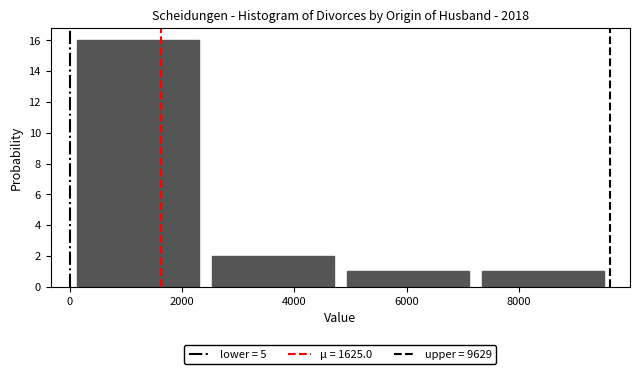

Reading left to right, list every bar in this chart as the range it spans on the x-axis followed by its height. Neither the bar edges nor the heights are printed on the chart, so give them approximately, as read against the axes.

0 to 2400: 16
2400 to 4800: 2
4800 to 7200: 1
7200 to 9600: 1